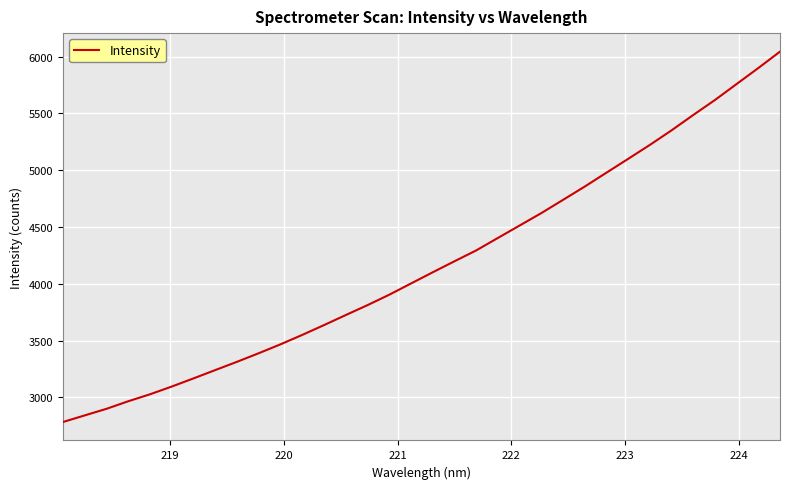

What is the maximum value shown in the chart?

6044.6